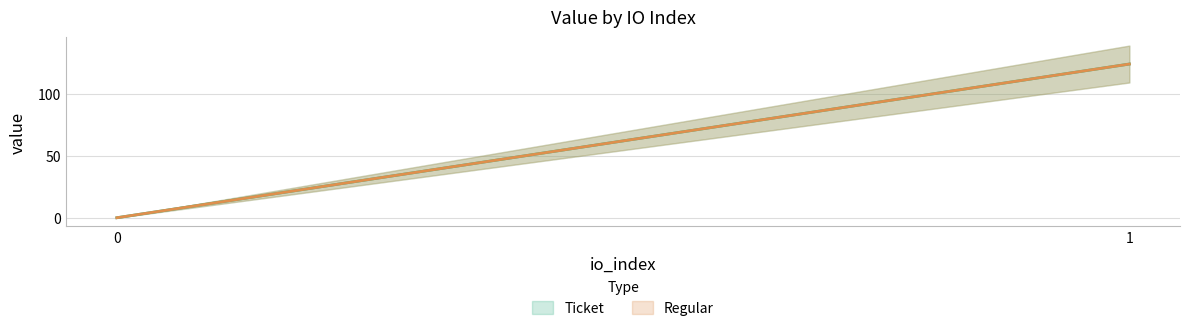

Between 0 and 1, which series saw the biggest shift?

Ticket